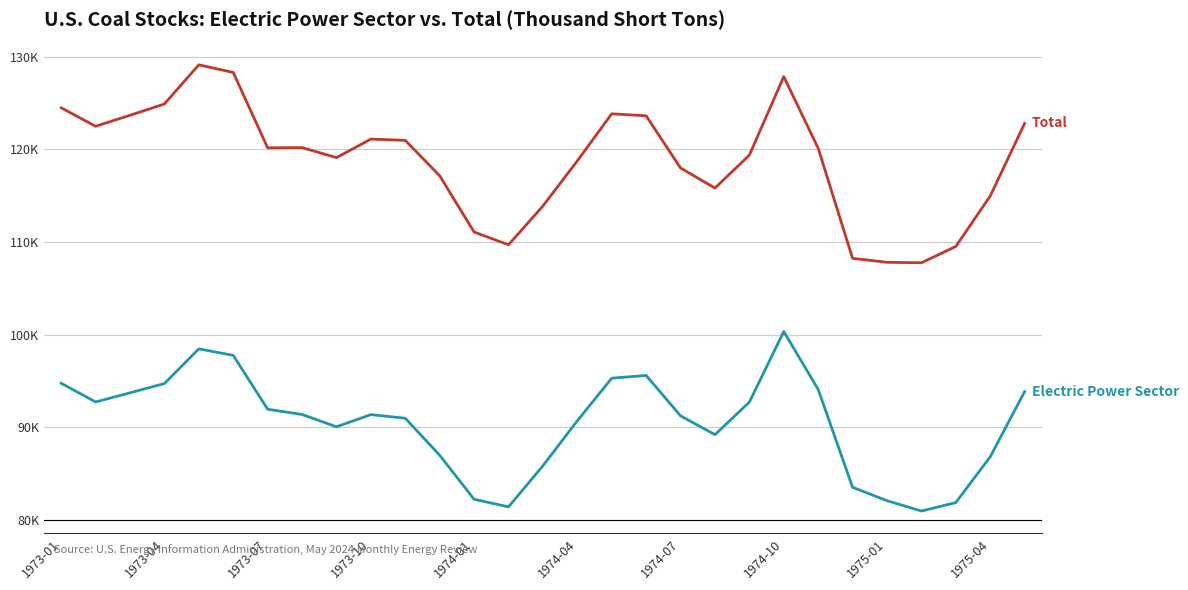

Is it true that Total equals 109696.8 at 13?

True